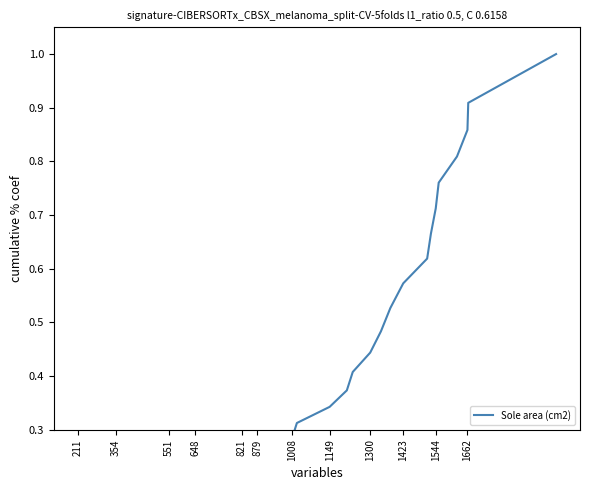

Reading right to left, transcribe all the data shown in this chart.

1.0	0.9	0.9	0.8	0.8	0.7	0.7	0.6	0.6	0.5	0.5	0.4	0.4	0.4	0.3	0.3	0.3	0.3	0.2	0.2	0.2	0.2	0.1	0.1	0.1	0.1	0.1	0.1	0.0	0.0	0.0	0.0	0.0	0.0	0.0	0.0